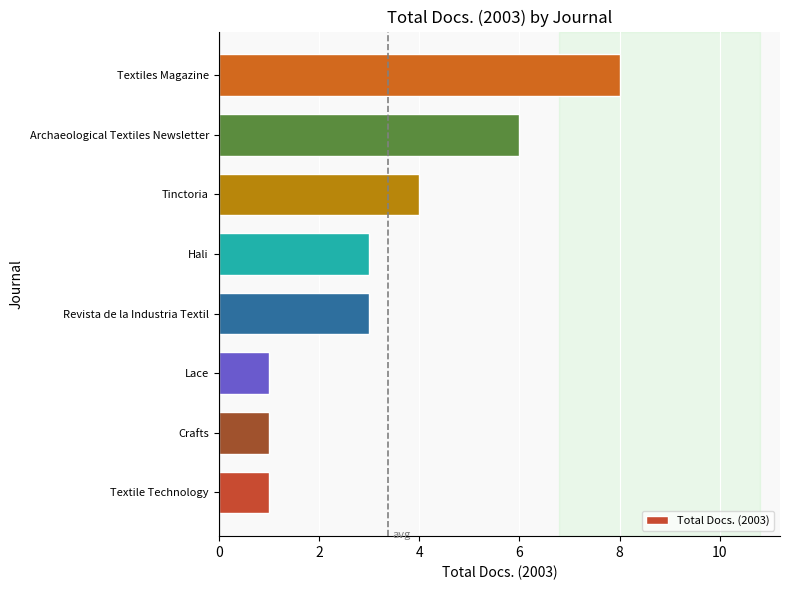

At which category does the chart reach its peak across all series?

Textiles Magazine